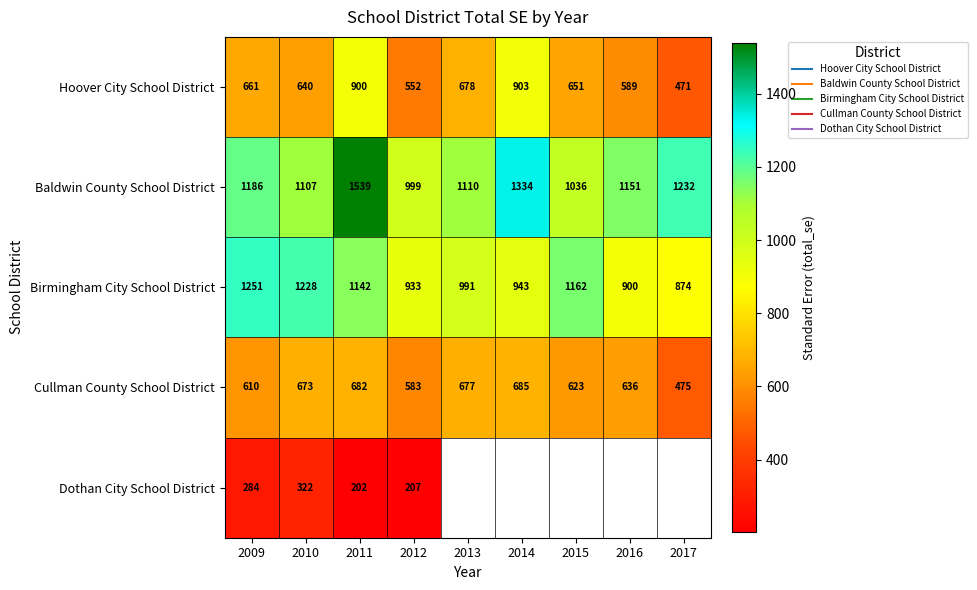

Which has a higher value, 2010 or 2014?

2014